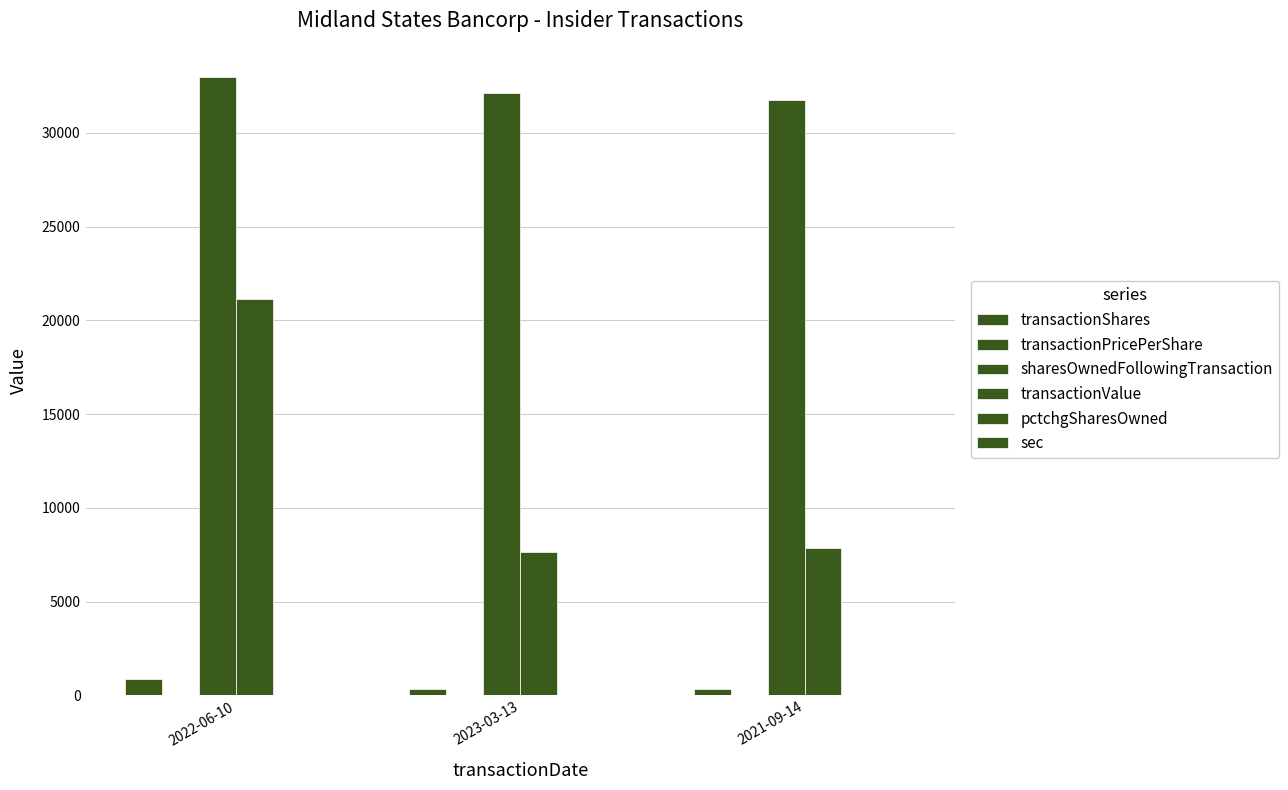

How many groups of bars are there?

3